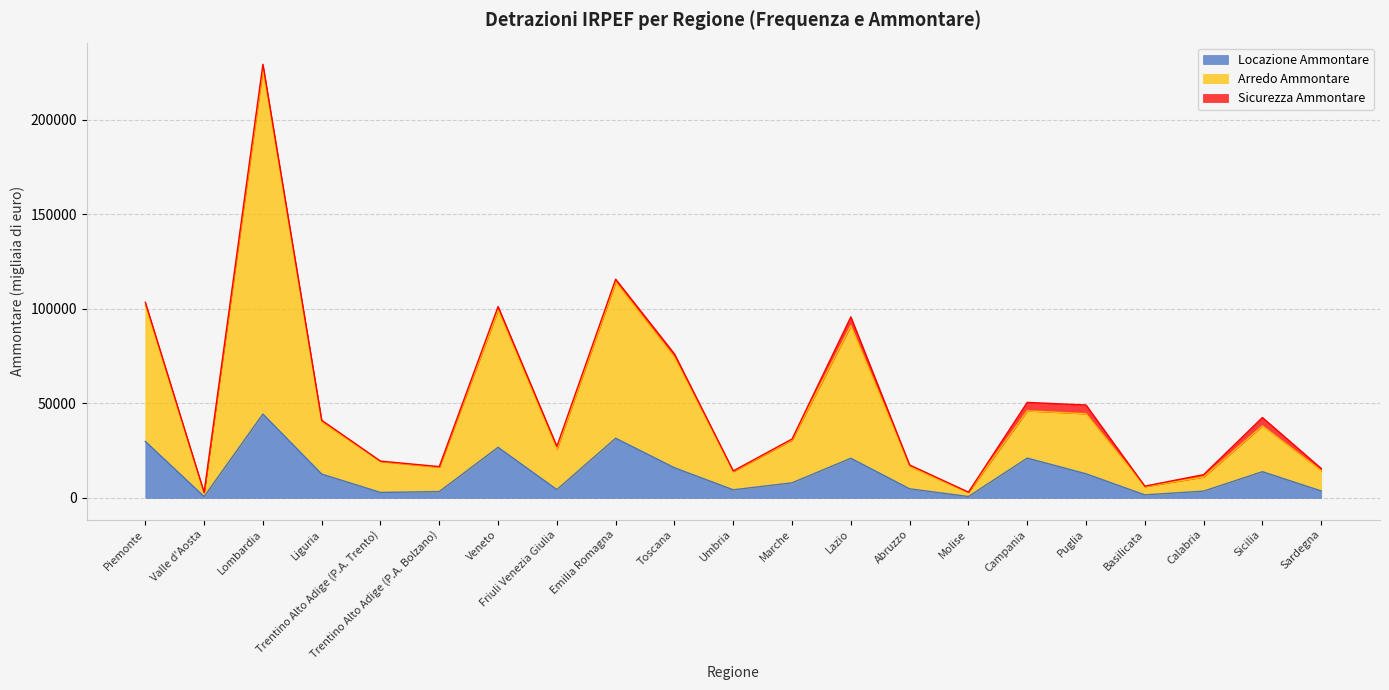

List the labels in order of Arredo Ammontare value, smallest first.

Valle d'Aosta, Molise, Basilicata, Calabria, Umbria, Sardegna, Trentino Alto Adige (P.A. Bolzano), Abruzzo, Trentino Alto Adige (P.A. Trento), Friuli Venezia Giulia, Marche, Liguria, Sicilia, Puglia, Campania, Toscana, Lazio, Veneto, Piemonte, Emilia Romagna, Lombardia